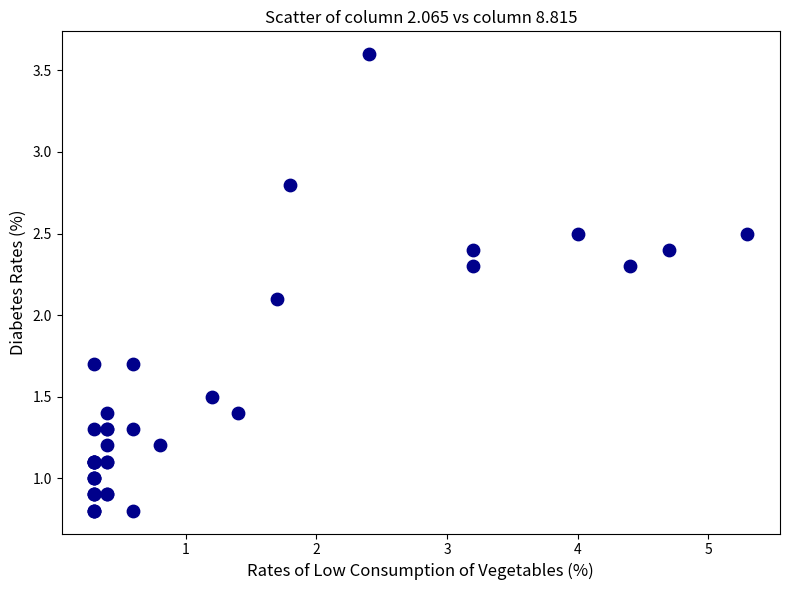

What Y value in the scatter plot is closest to 2?

2.1